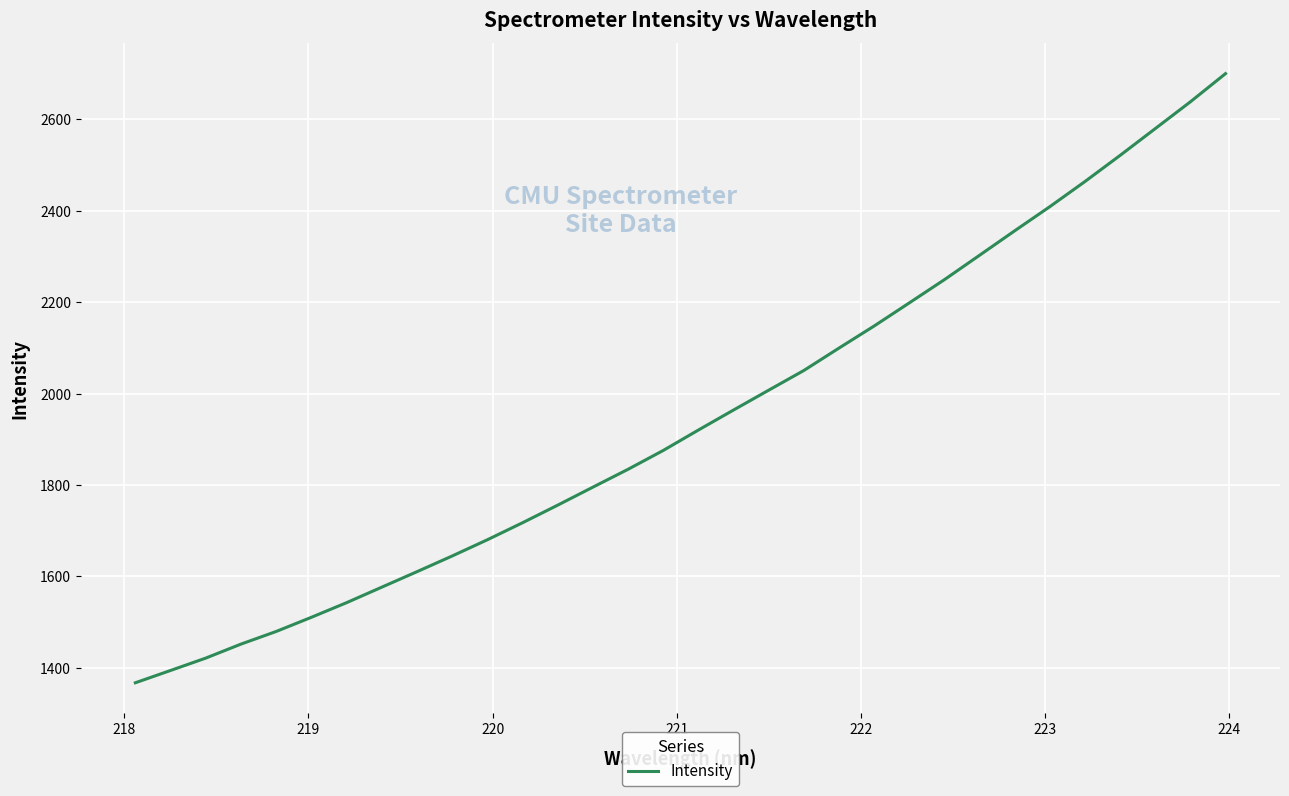

What is the smallest value displayed?

1367.4